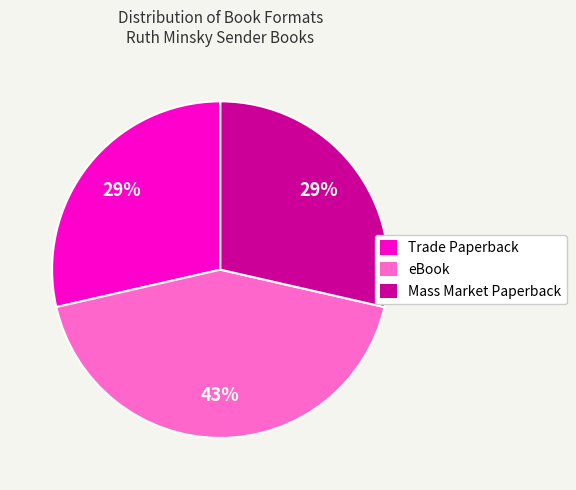

To the nearest percent, what is the difference between the Trade Paperback and eBook slice percentages?

14%